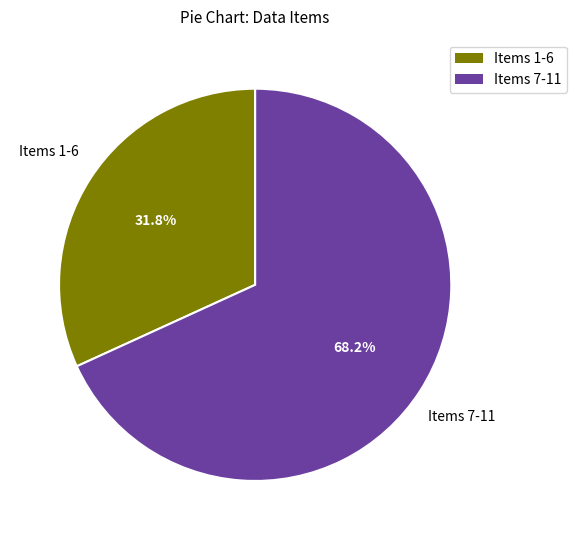

Does any single category account for the majority?

Yes